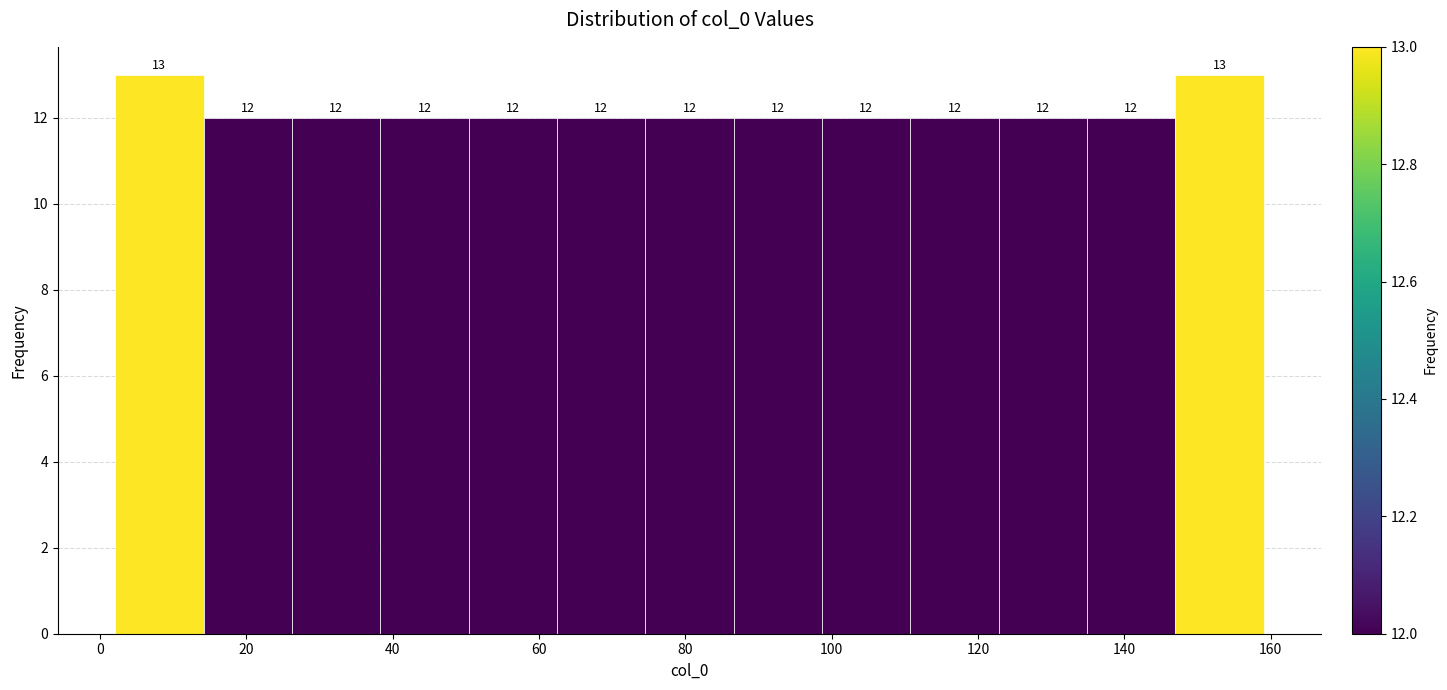

Reading left to right, list every bar in this chart as the range it spans on the x-axis followed by its height. The bar edges are not printed on the chart, so give them approximately, as read against the axis.

2 to 14: 13
14 to 26: 12
26 to 38: 12
38 to 50: 12
50 to 62: 12
62 to 74: 12
74 to 86: 12
86 to 98: 12
98 to 110: 12
110 to 122: 12
122 to 134: 12
134 to 146: 12
146 to 160: 13